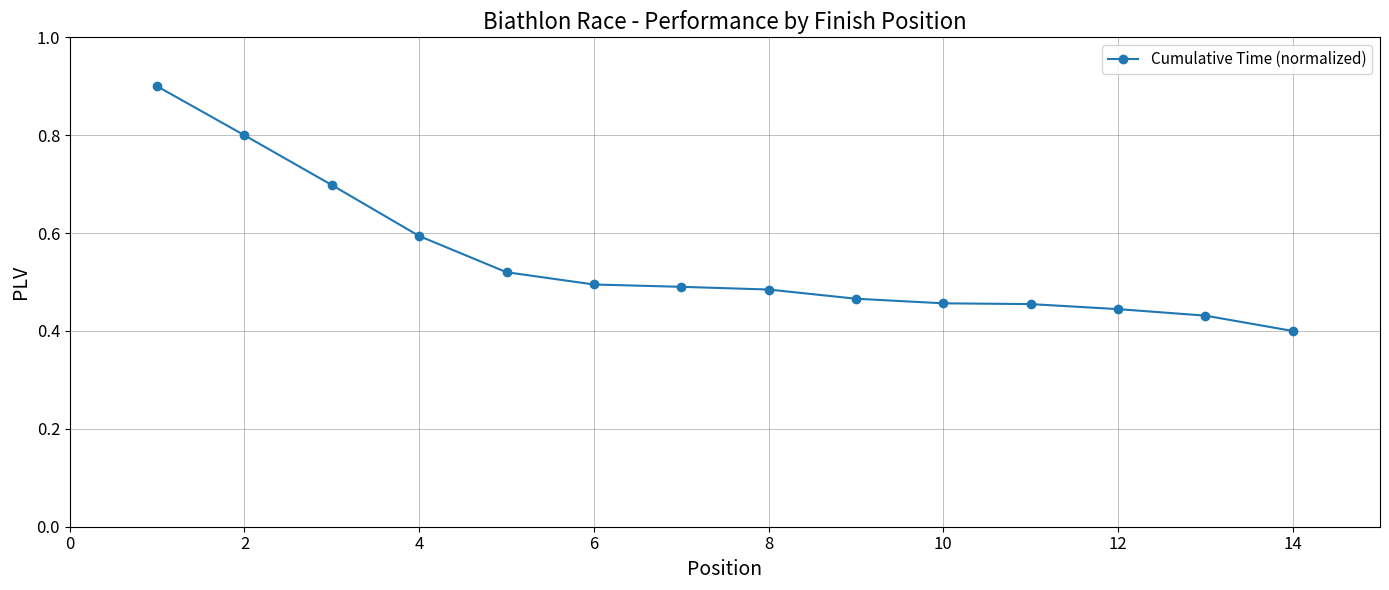

Count the values in the range 0 to 1.

14